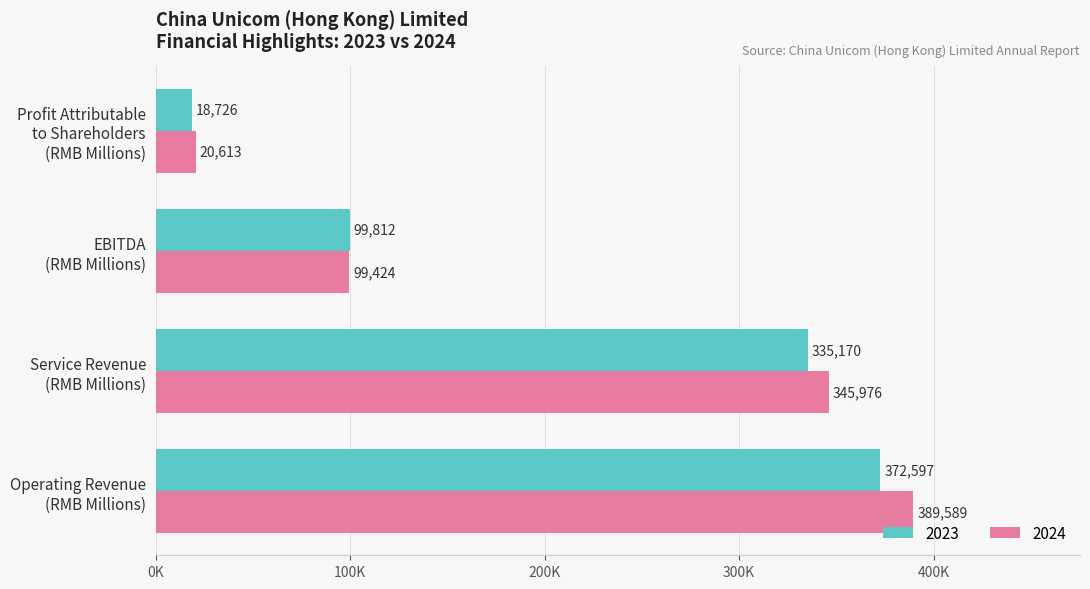

Rank the series by their maximum value, from highest to lowest.

2024, 2023